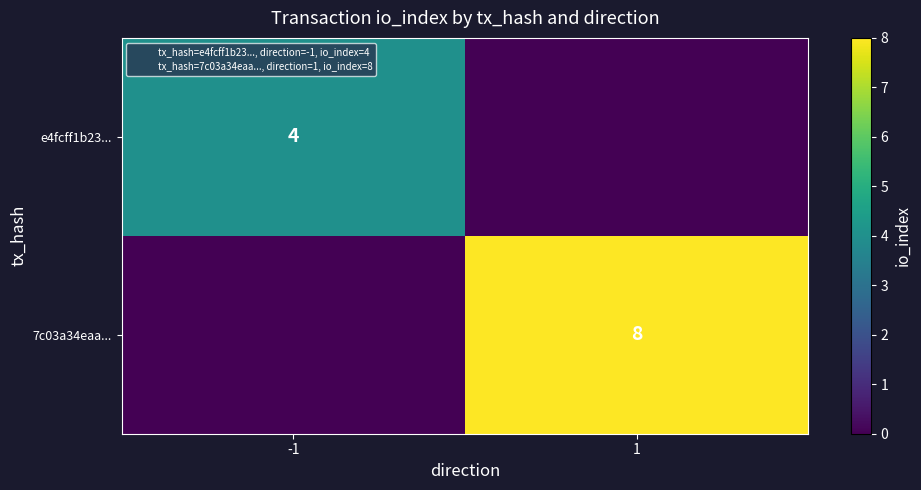

Which series has the widest spread of values?

7c03a34eaa...